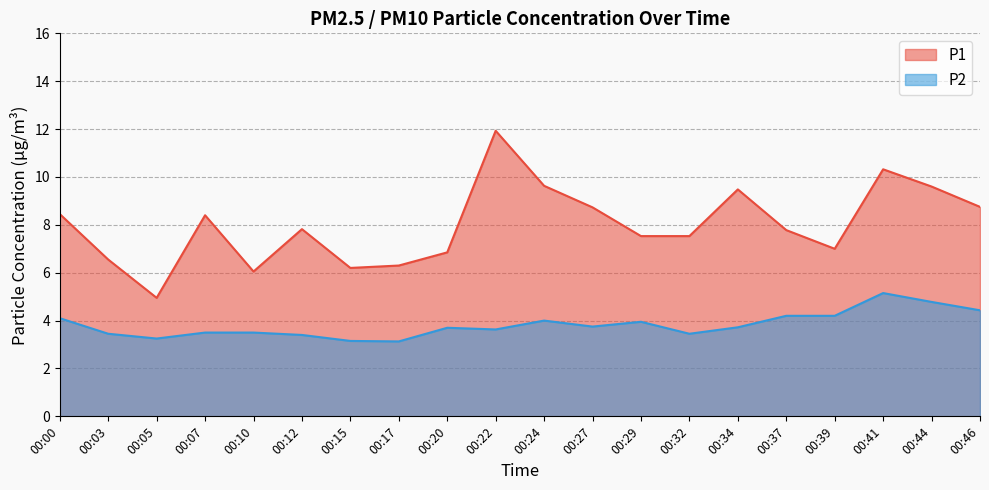

True or false: P1 and P2 cross at least once.

False